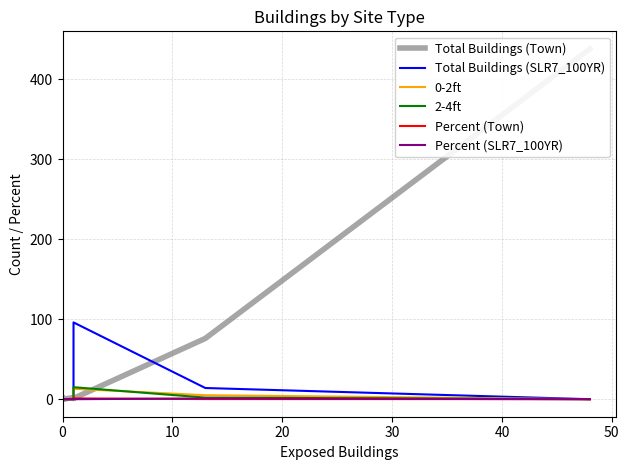

List the series in order of their peak value, lowest first.

Percent (SLR7_100YR), Percent (Town), 0-2ft, 2-4ft, Total Buildings (SLR7_100YR), Total Buildings (Town)